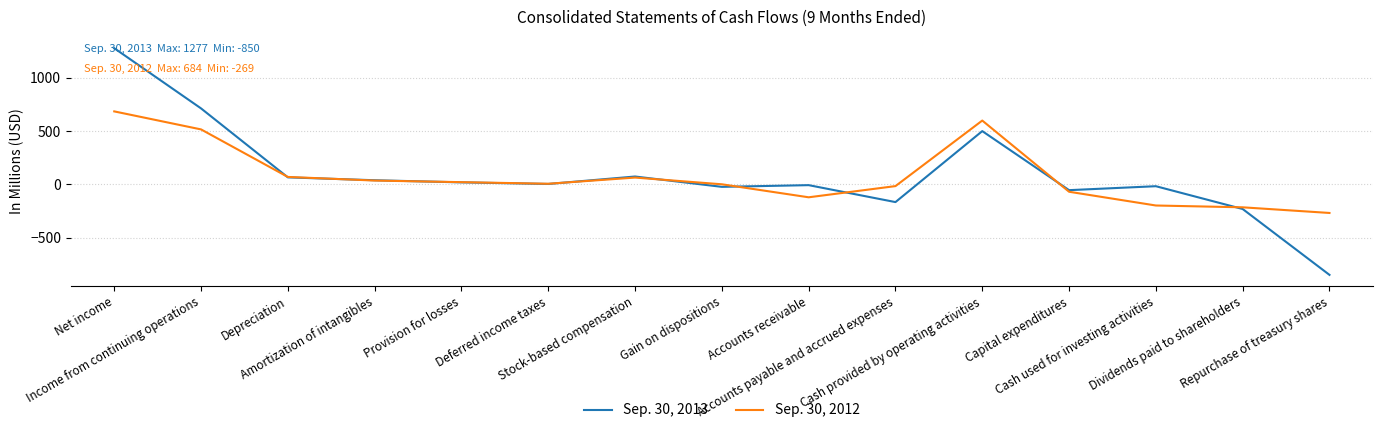

Rank the series at Dividends paid to shareholders from lowest to highest value.

Sep. 30, 2013, Sep. 30, 2012